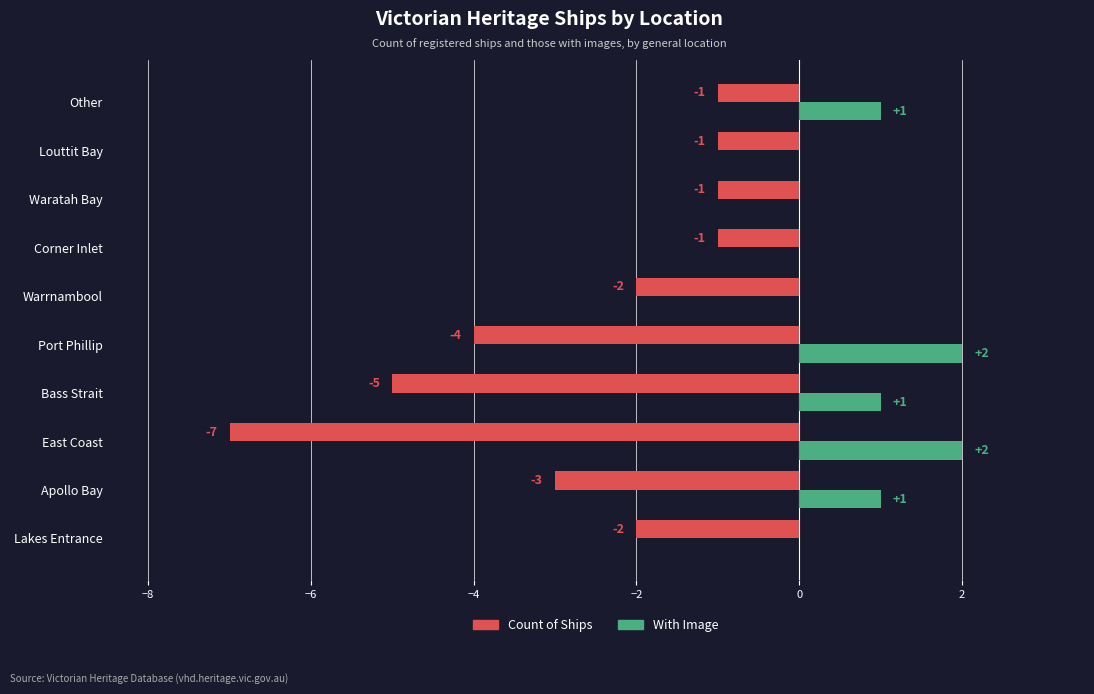

How many With Image values are between 0 and 1?

8